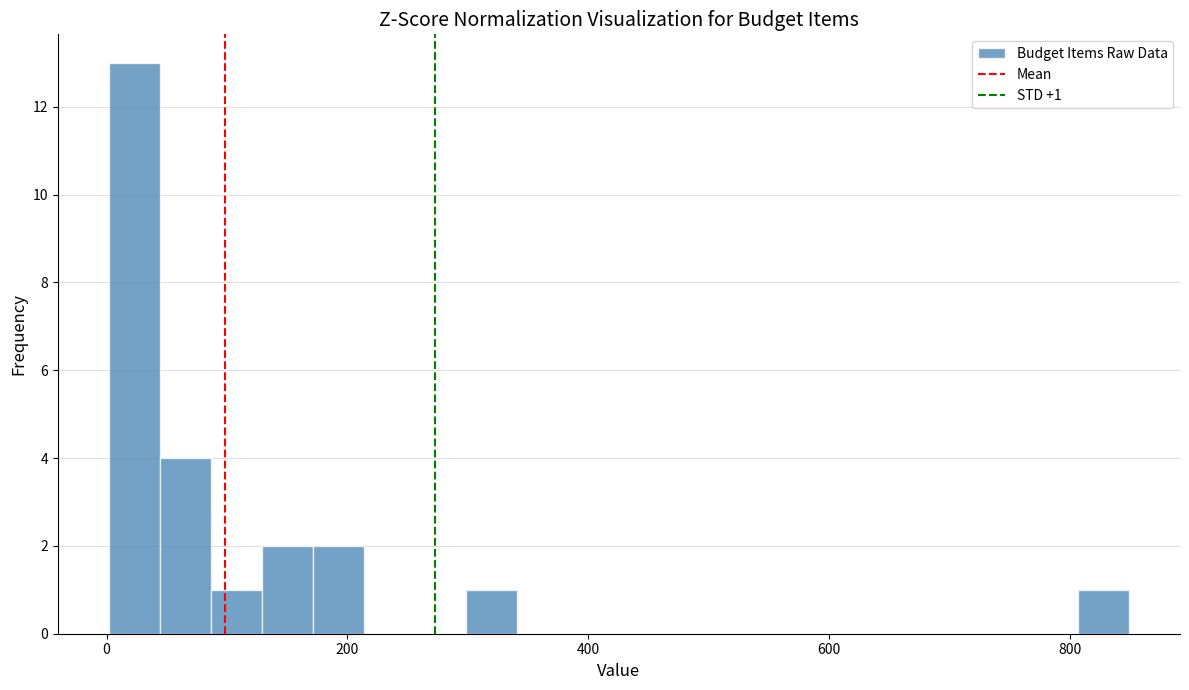

Read against the x-axis, roughly where is the centre of the tallest bar?

20